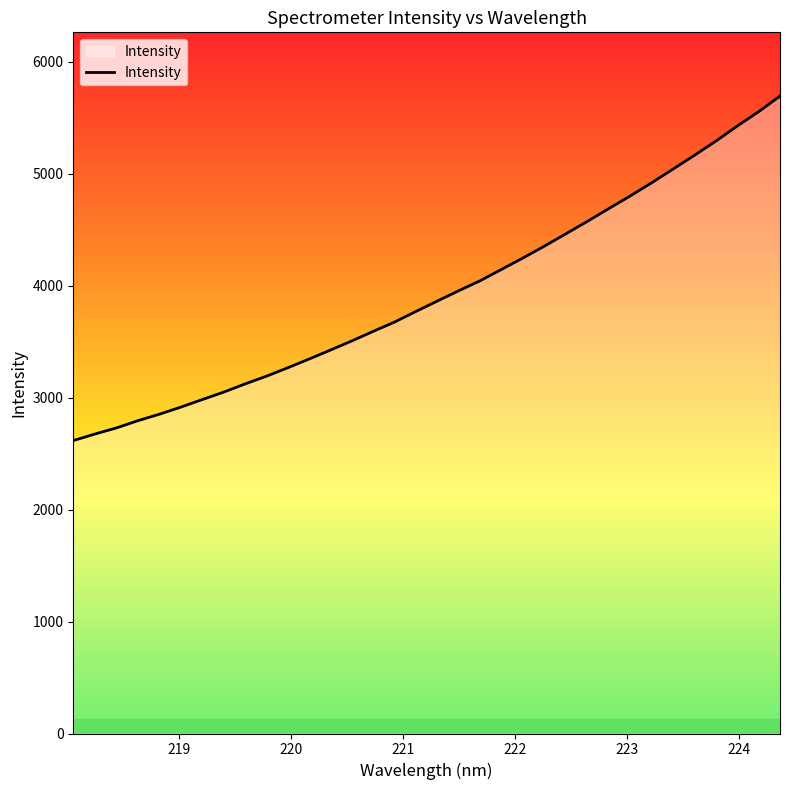

What is the difference between the maximum and minimum values?

3077.5